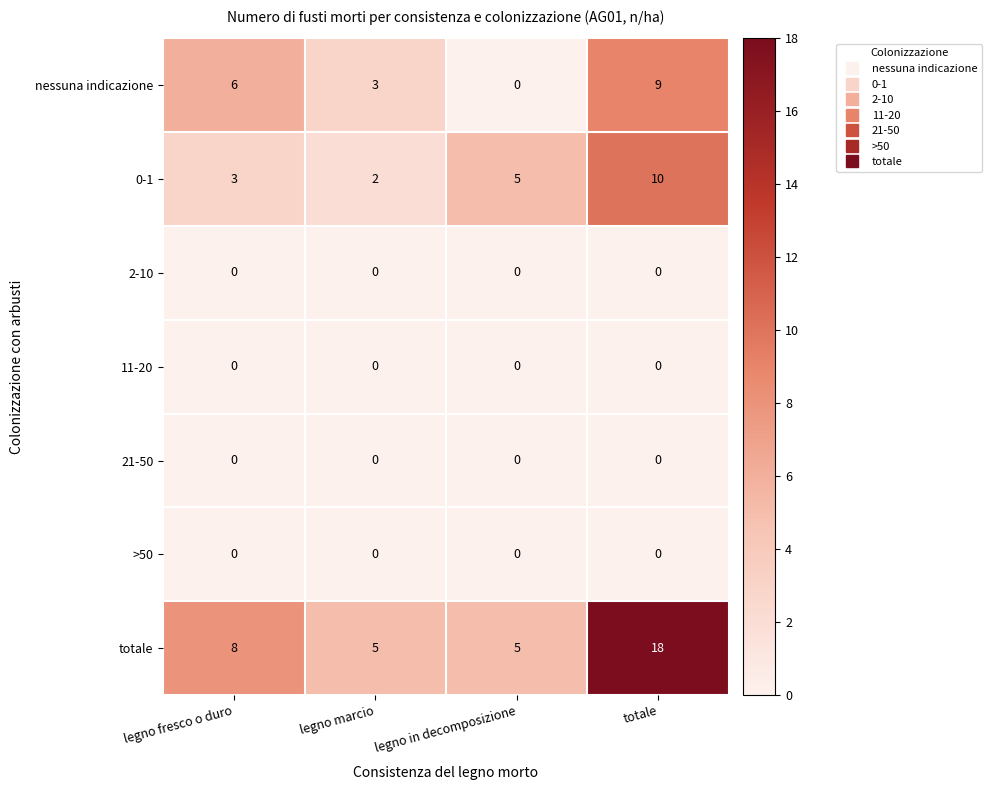

At how many categories does at least one series exceed 1?

4